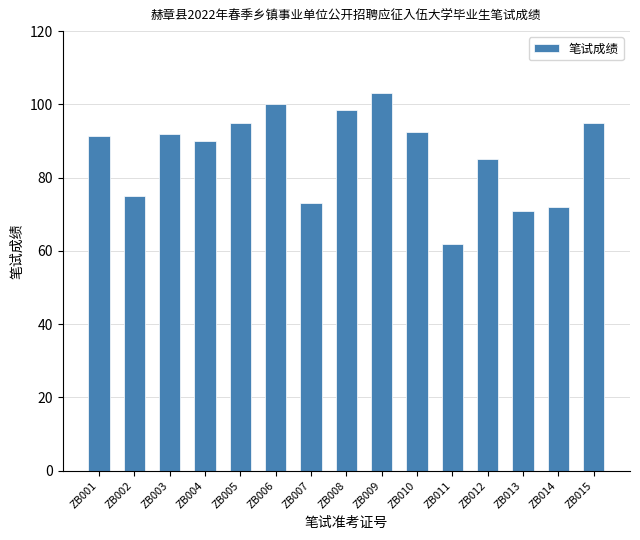

What is the value of the 7th bar from the left?

73.0